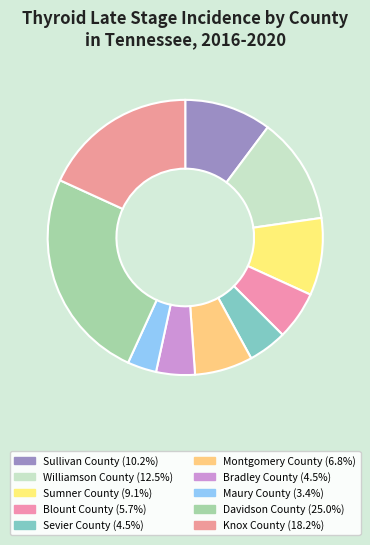

Is it true that Blount County is 6% of the pie?

True